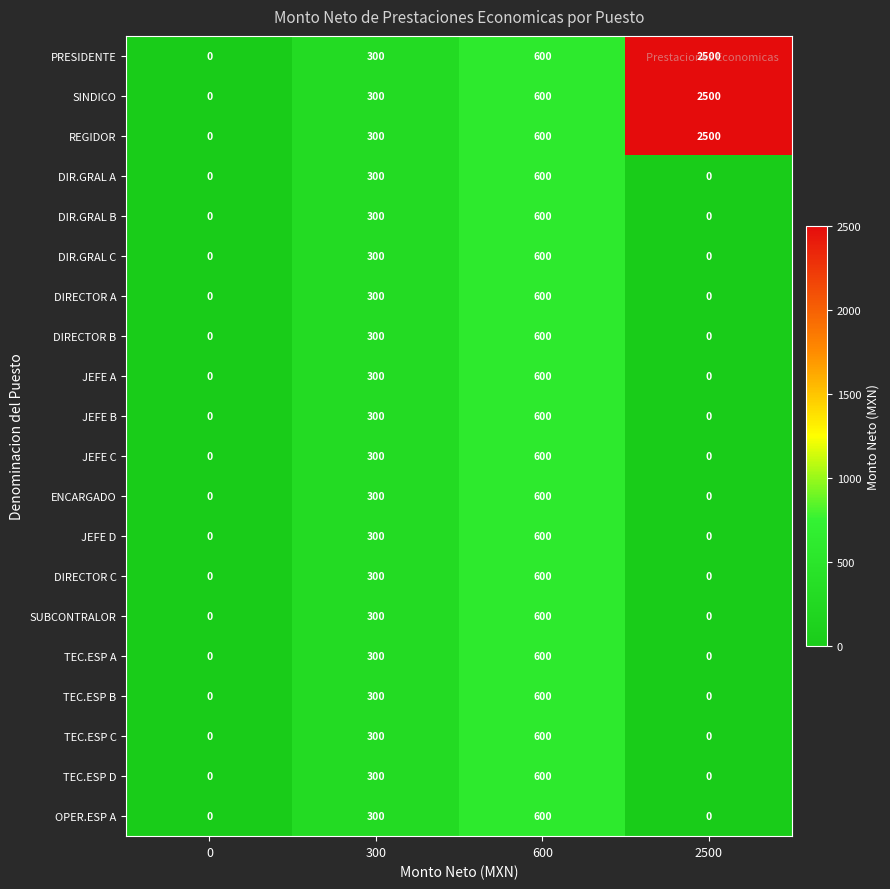

Is it true that TEC.ESP D equals 419 at 0?

False